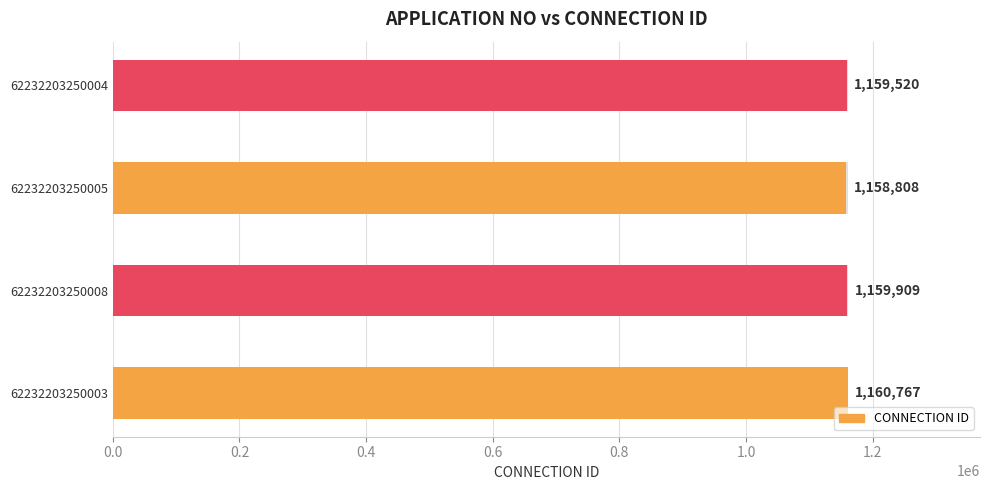

List the labels in order of value, smallest first.

62232203250005, 62232203250004, 62232203250008, 62232203250003